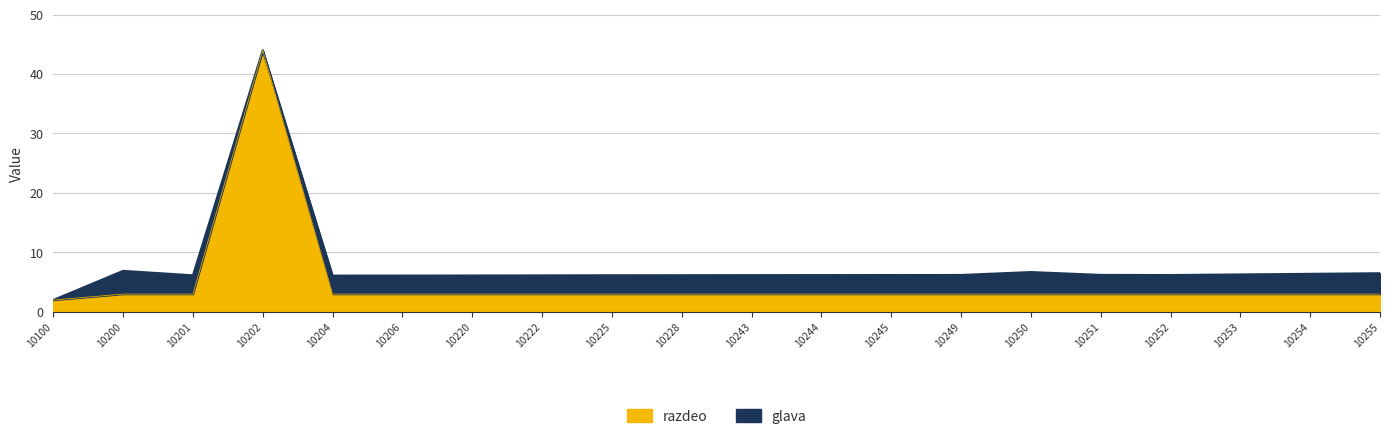

List the labels in order of value, smallest first.

10100, 10200, 10201, 10204, 10206, 10220, 10222, 10225, 10228, 10243, 10244, 10245, 10249, 10250, 10251, 10252, 10253, 10254, 10255, 10202